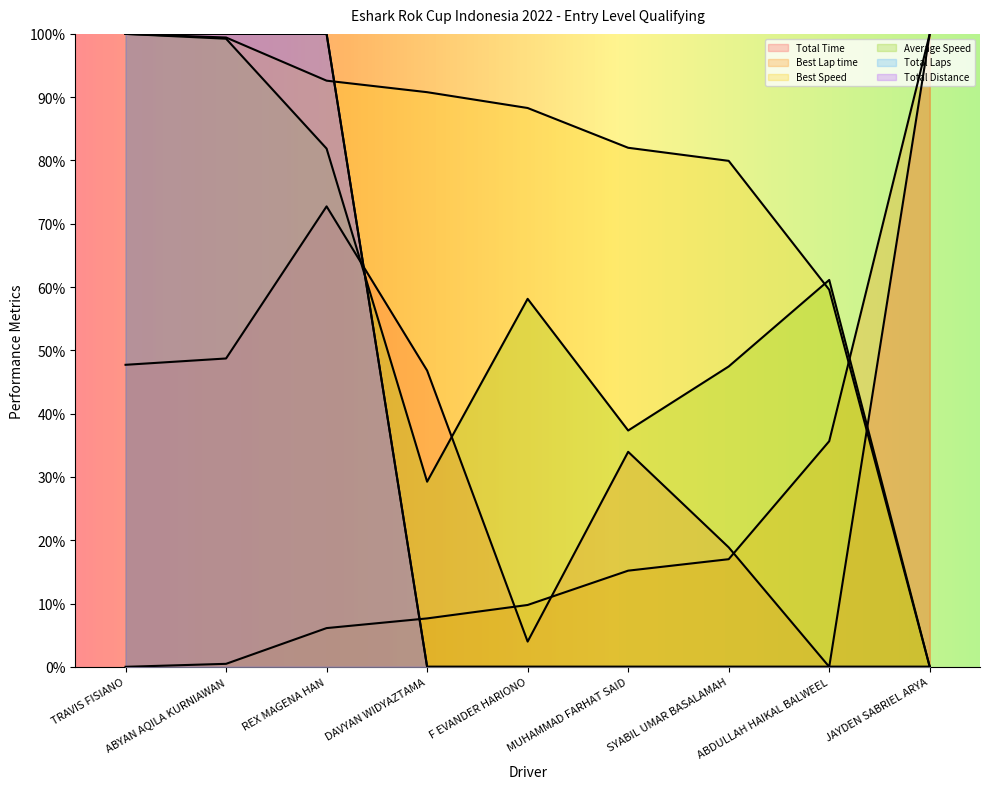

How many lines are shown in the chart?

6